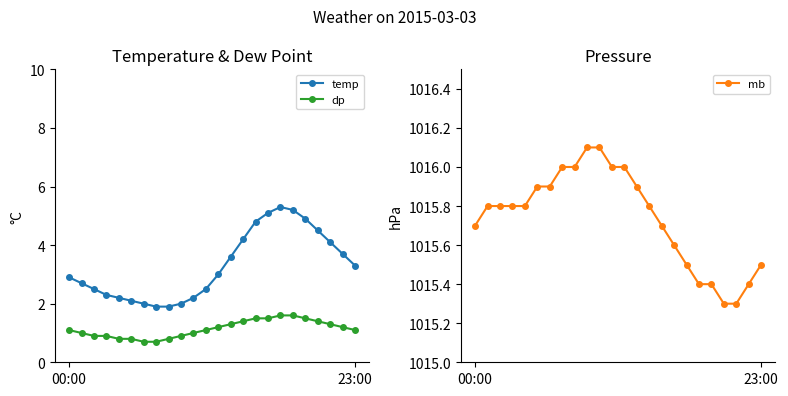

Where is the first local maximum for temp?

17